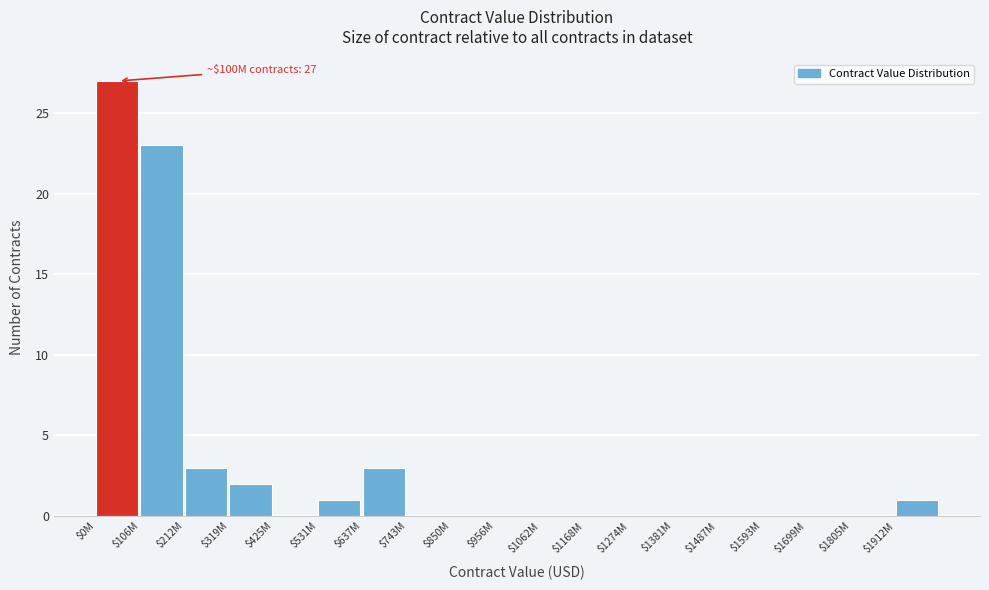

What is the sum of all values?

60